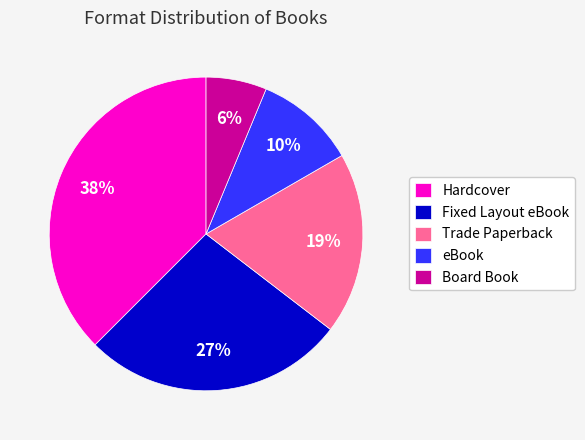

Combined, do Trade Paperback and Board Book account for over 50%?

No